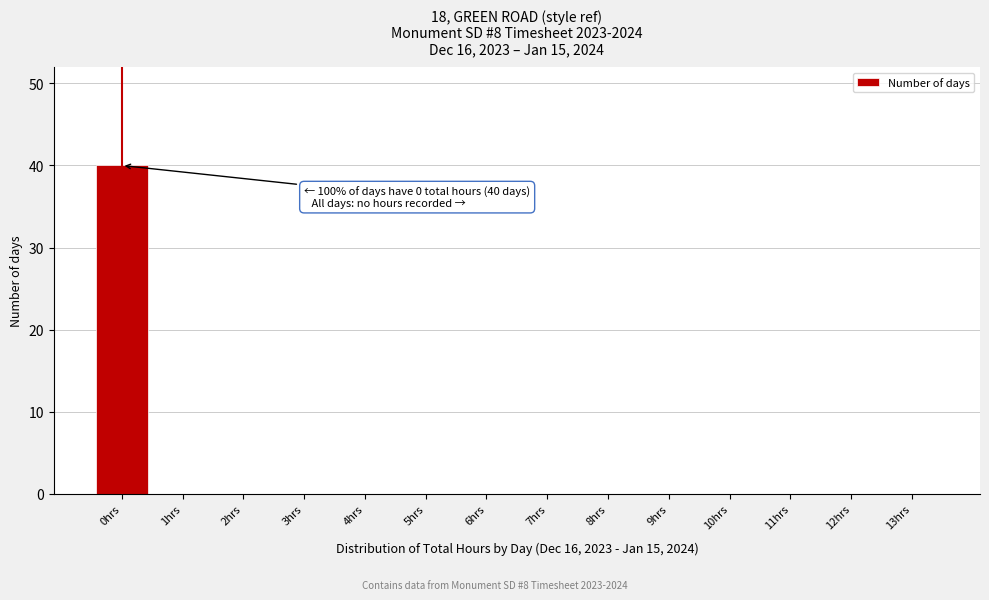

Reading right to left, list all the values displayed in this chart.

13hrs=0	12hrs=0	11hrs=0	10hrs=0	9hrs=0	8hrs=0	7hrs=0	6hrs=0	5hrs=0	4hrs=0	3hrs=0	2hrs=0	1hrs=0	0hrs=40